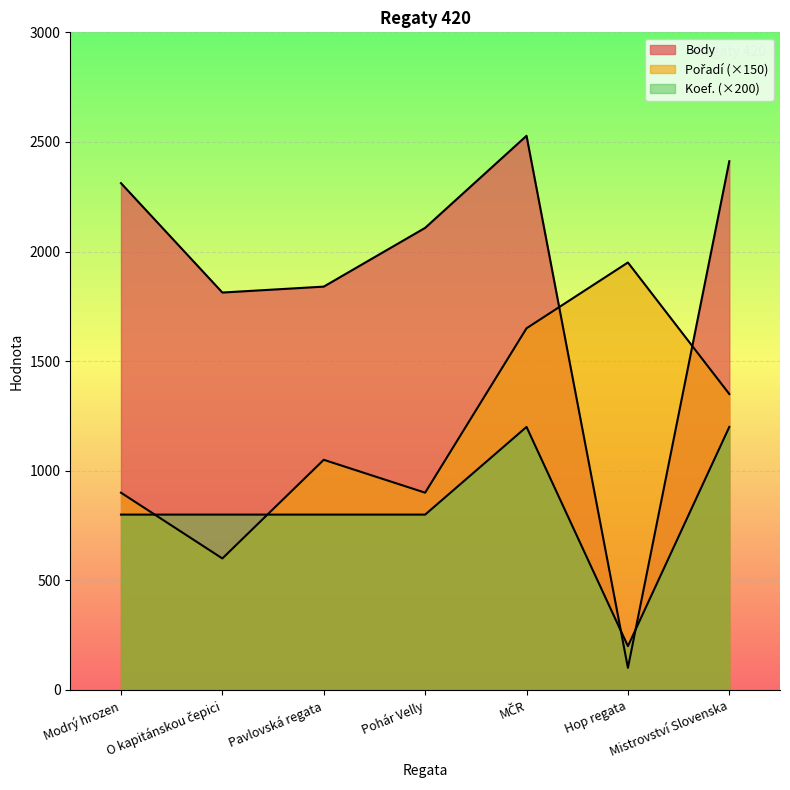

True or false: Body and Koef. cross at least once.

True